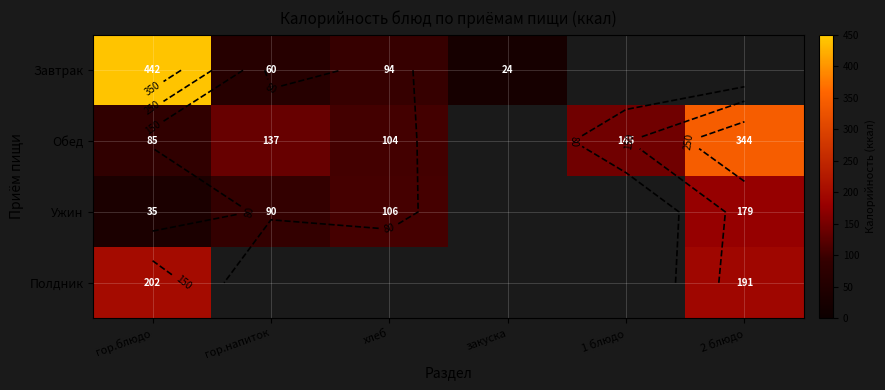

What is the greatest value displayed?

442.0